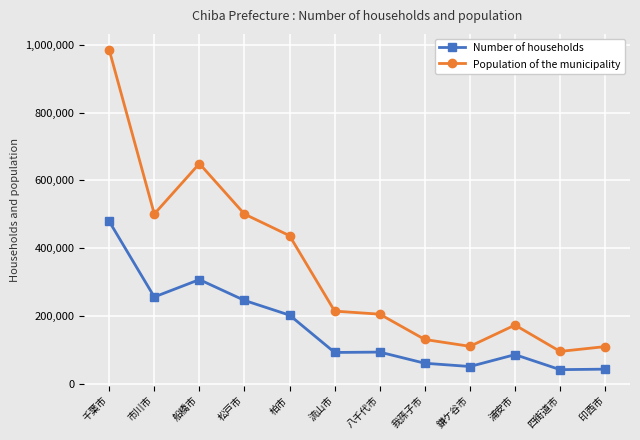

The value of Population of the municipality at 柏市 is 624281. True or false?

False